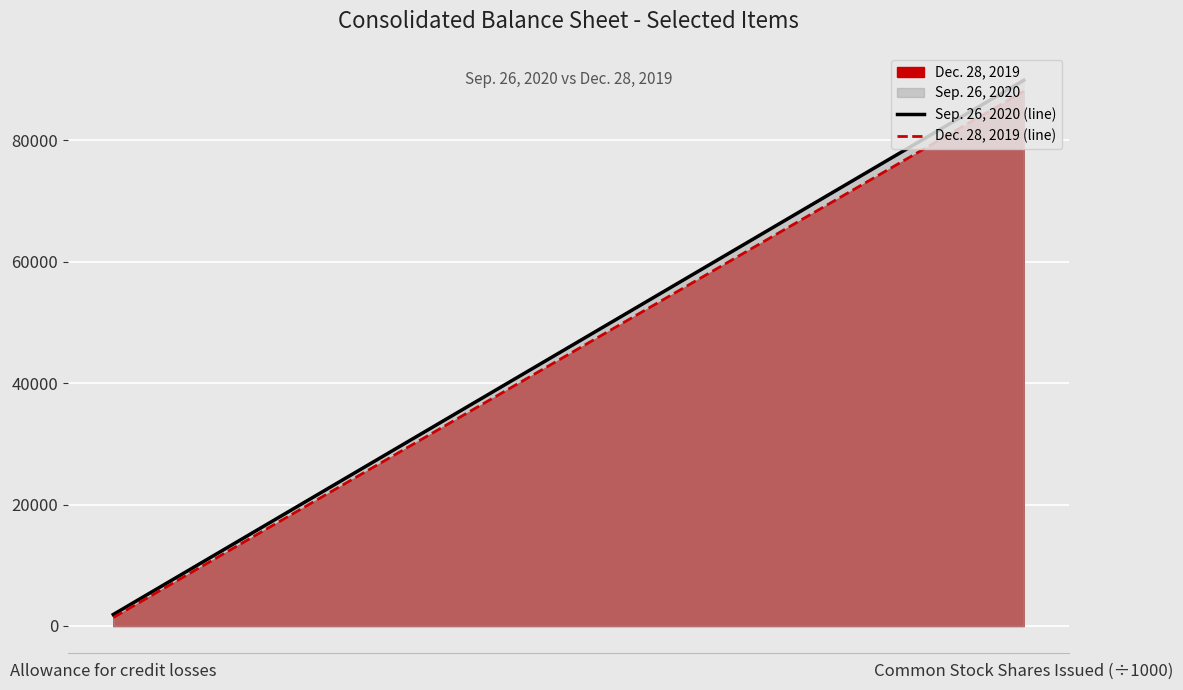

Reading left to right, what are all the values shown in this chart?

Sep. 26, 2020 (line): 1891.0	89893.5
Dec. 28, 2019 (line): 1386.0	88089.7